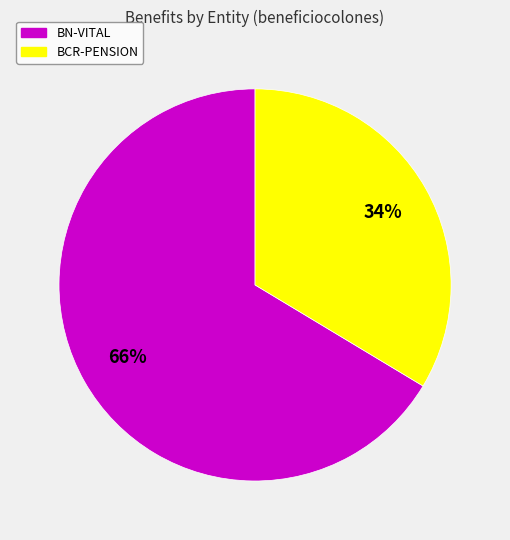

What is the largest slice in the pie chart?

BN-VITAL